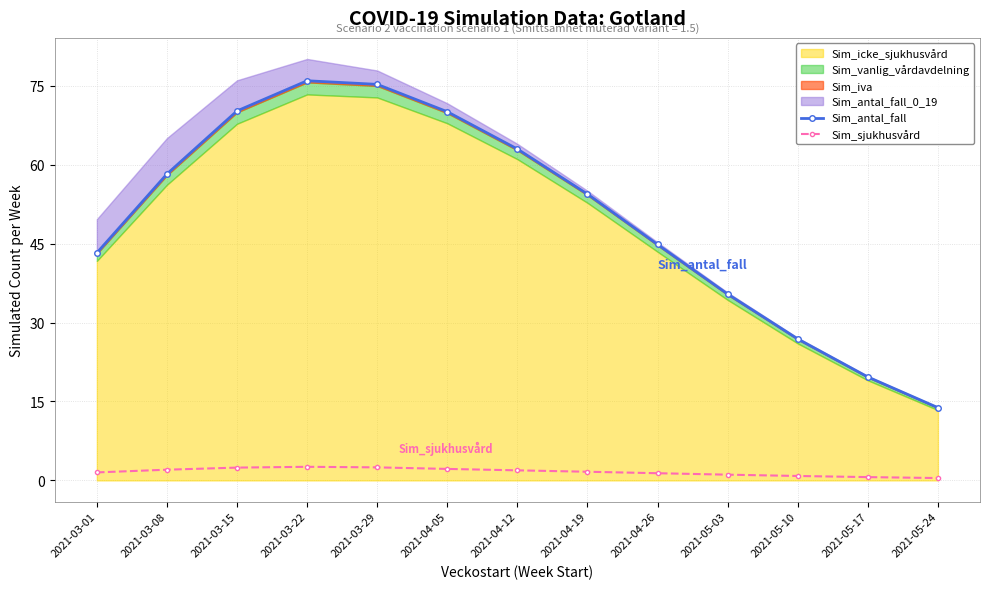

What is the highest value of the Sim_antal_fall series?

75.9